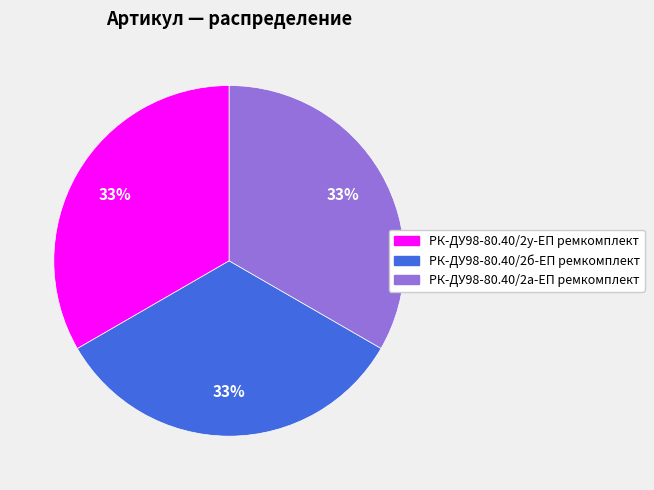

Is РК-ДУ98-80.40/2б-ЕП ремкомплект the majority of the pie?

No